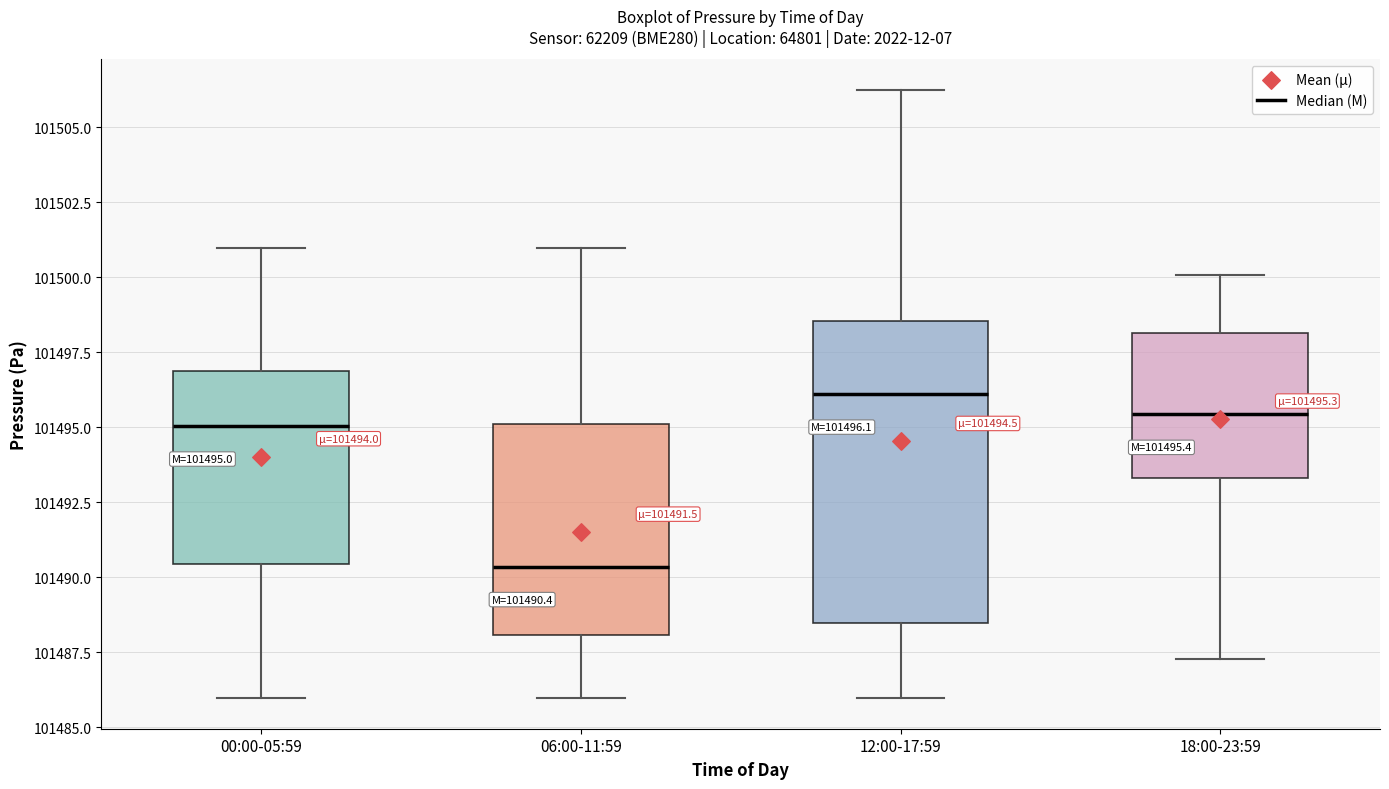

Which box's median line is the lowest?

06:00-11:59